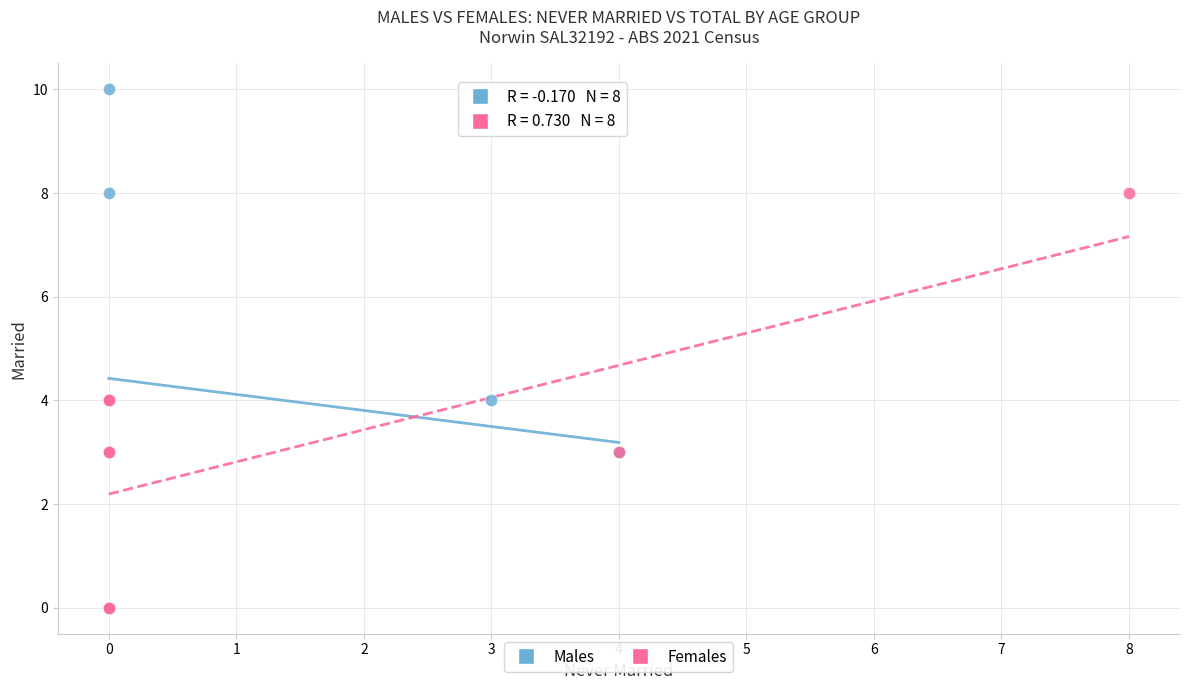

Which series has the widest spread of Y values?

Males